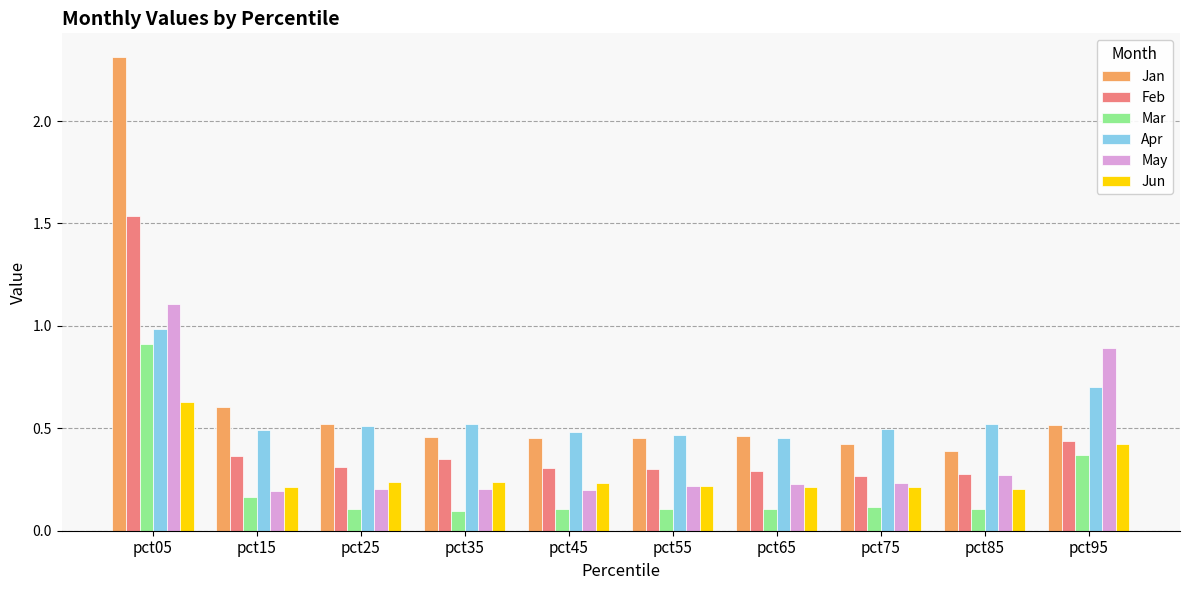

What is the sum of the Jun values at pct95 and pct35?

0.7